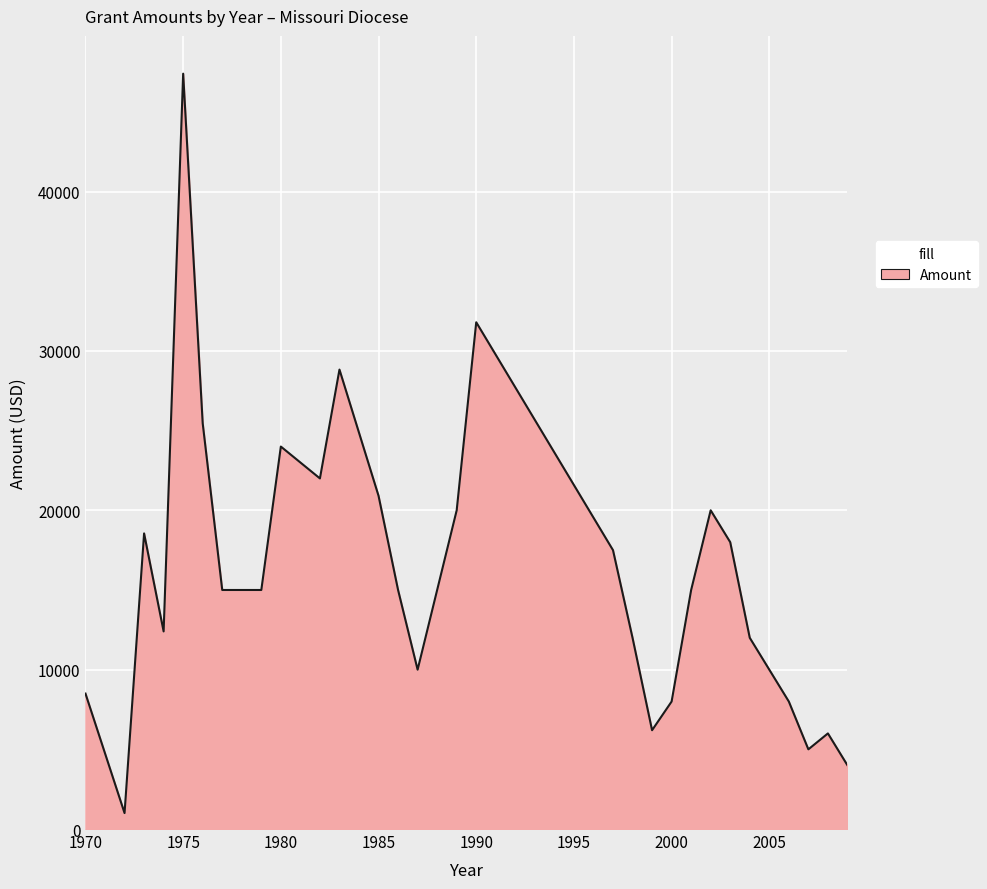

What is the smallest value displayed?

1000